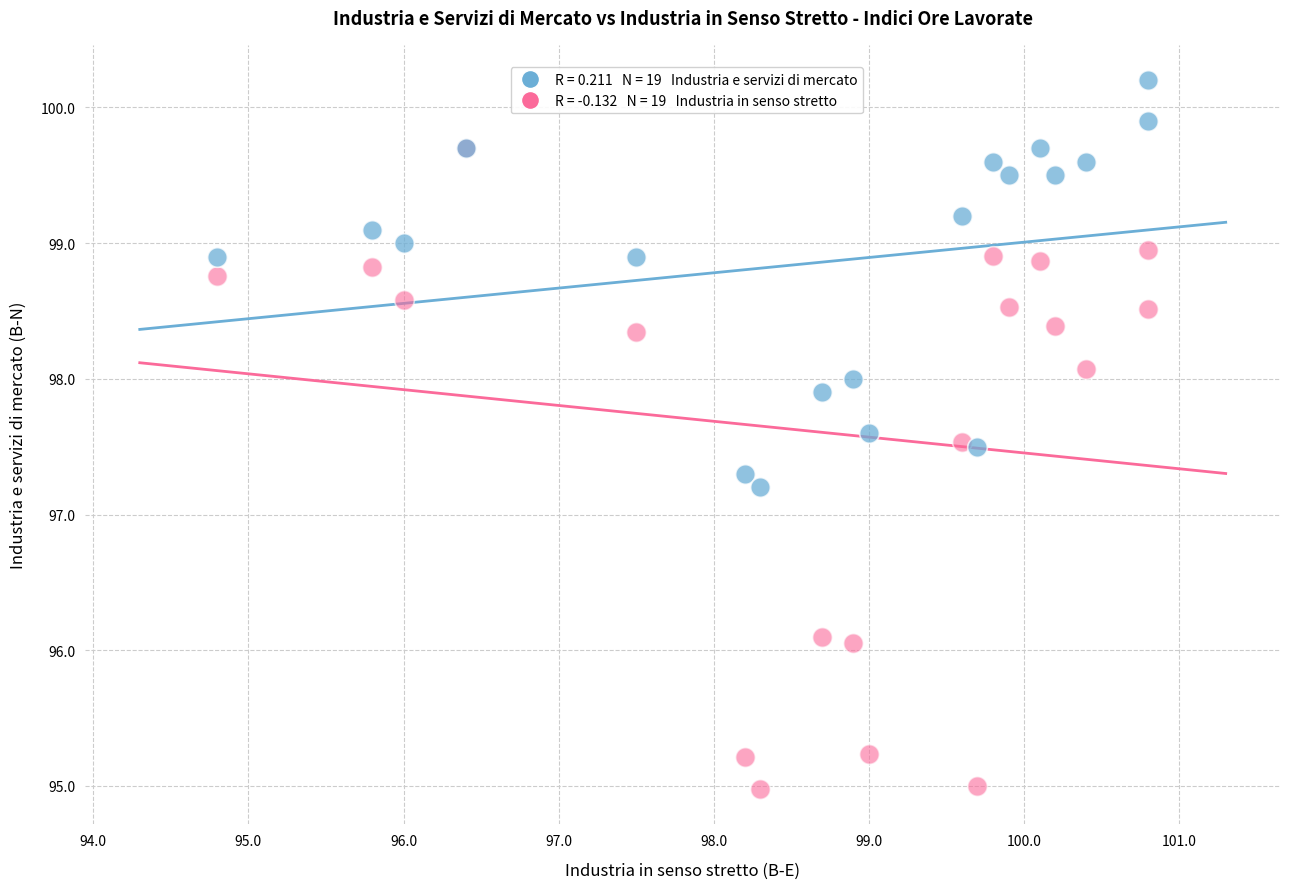

Across all series, what Y value is closest to 97?

97.2